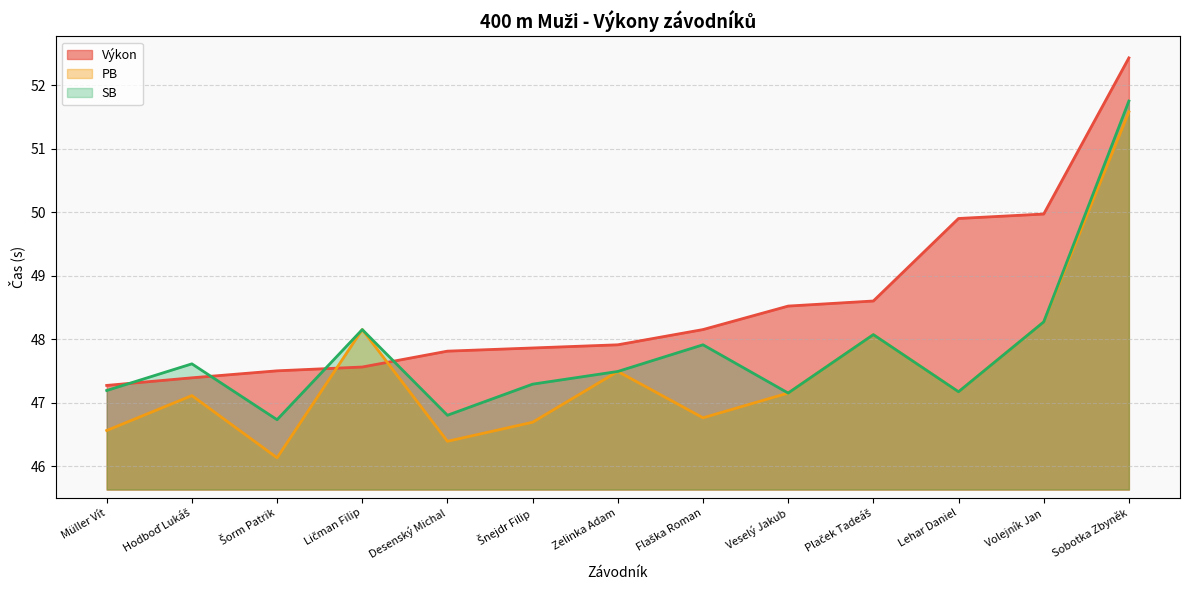

Where does the PB series first go above 47?

Hodboď Lukáš